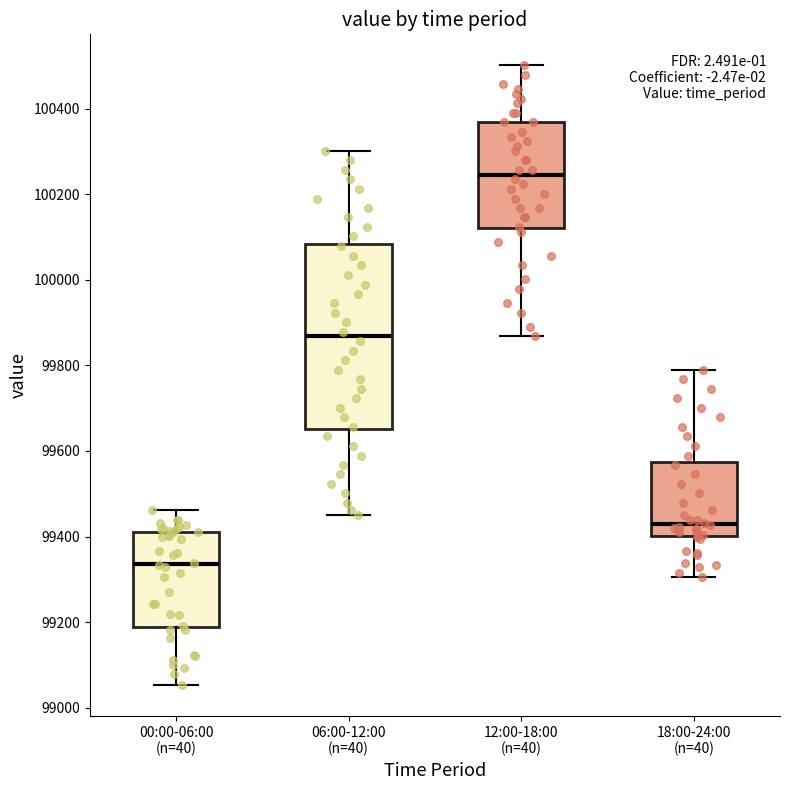

Where does the lower whisker of the box for 18:00-24:00 (n=40) end on the y-axis? The values are not printed on the chart, so give them approximately, as read against the axis.

99300